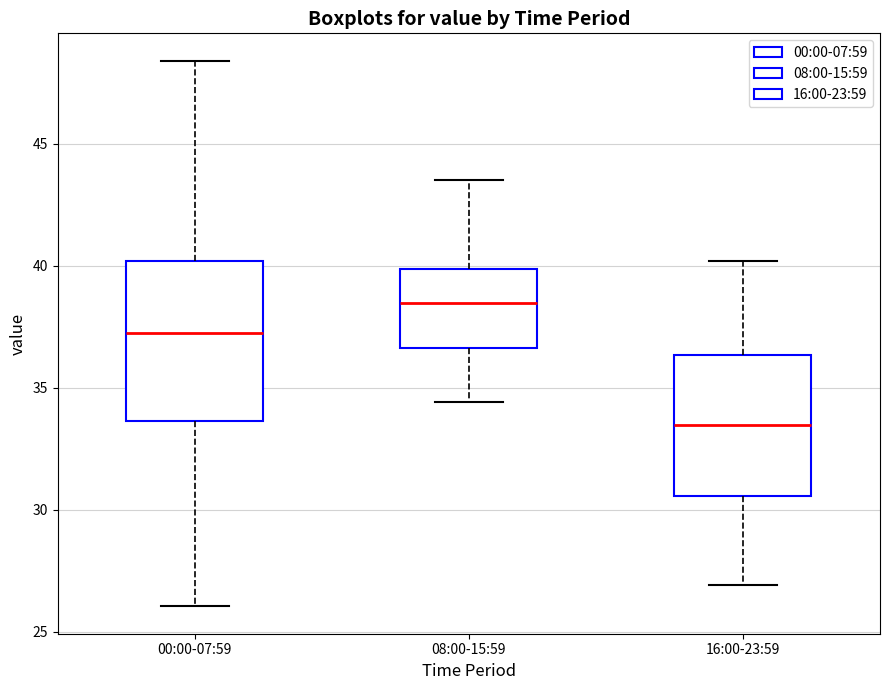

Reading left to right, transcribe this box plot: for each box, give where its median line is, the range the box spans, and where its two whiskers end, as read against the y-axis. The values are not printed on the chart, so give them approximately, as read against the axis.

00:00-07:59: median 37.0, box 33.5 to 40.0, whiskers 26.0 to 48.5
08:00-15:59: median 38.5, box 36.5 to 40.0, whiskers 34.5 to 43.5
16:00-23:59: median 33.5, box 30.5 to 36.5, whiskers 27.0 to 40.0